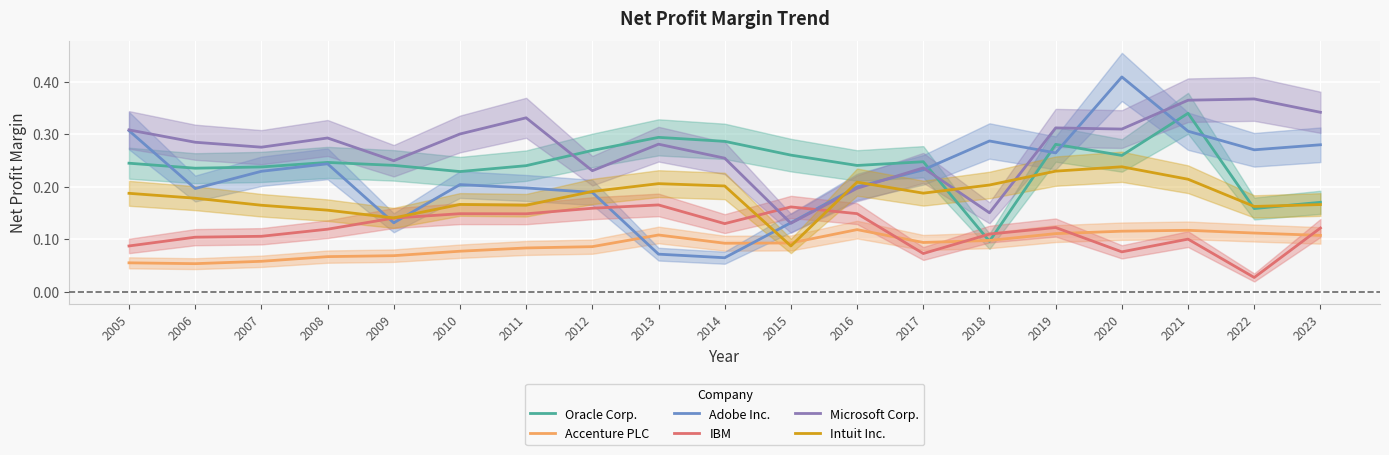

Rank the categories by Oracle Corp. value from lowest to highest.

2018, 2022, 2023, 2010, 2006, 2007, 2011, 2016, 2009, 2005, 2008, 2017, 2020, 2015, 2012, 2019, 2014, 2013, 2021